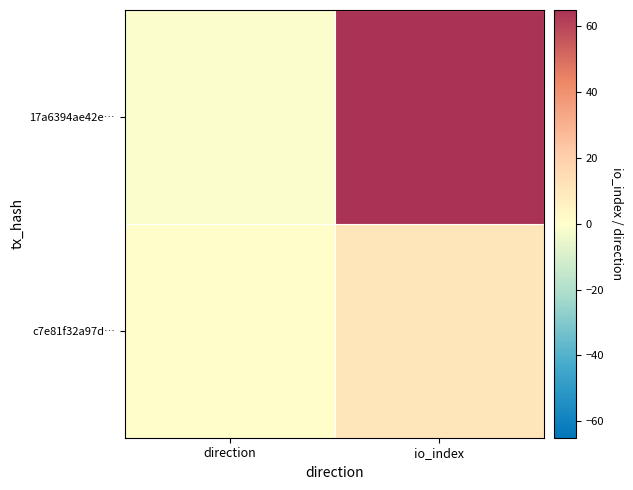

Which series has the largest total across all categories?

17a6394ae42e…